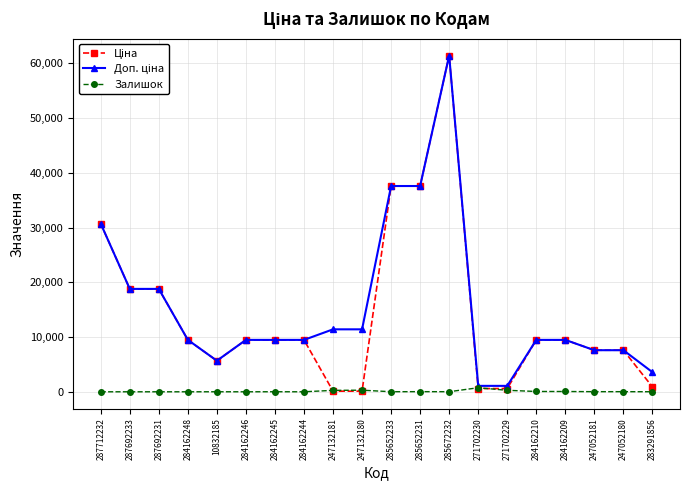

The Залишок series shows 20.0 at 247052181. True or false?

True